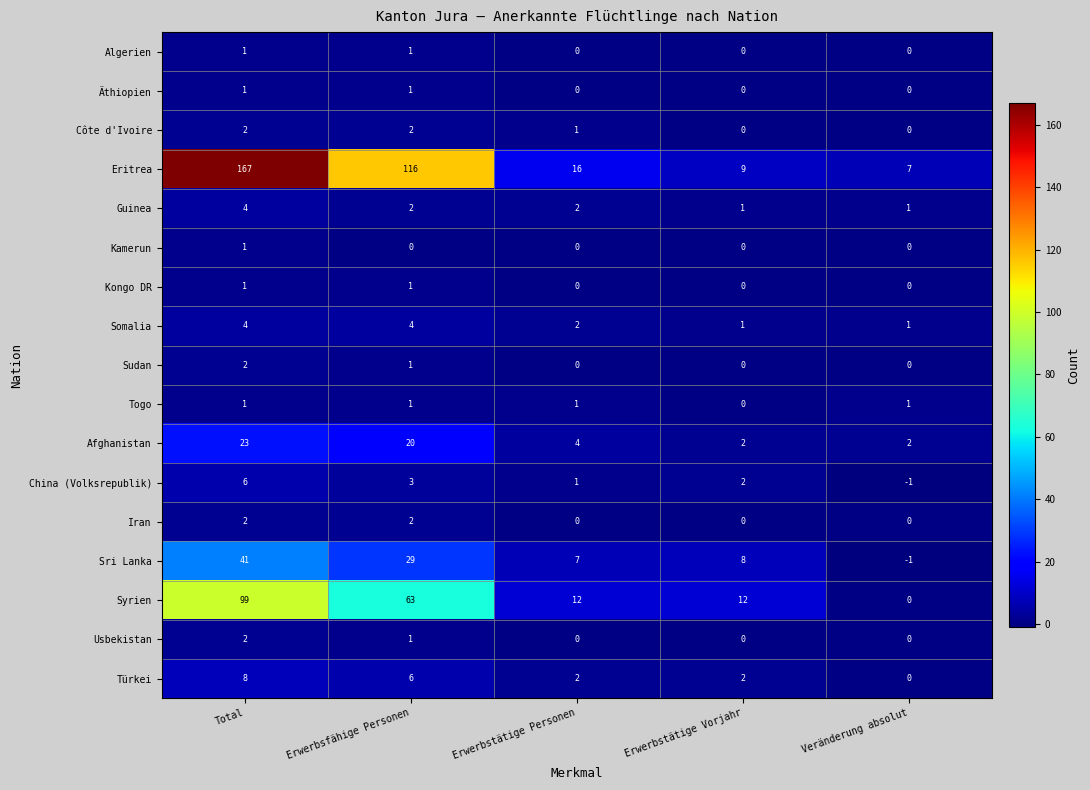

At how many categories does at least one series exceed 115?

2